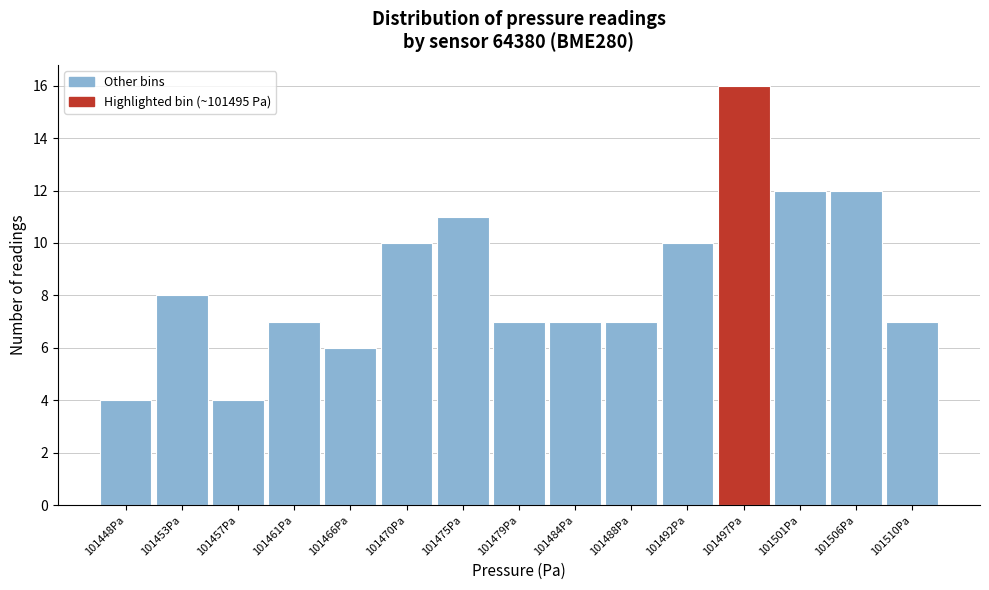

How tall is the bar that spans 101450.5 to 101455.0 on the x-axis? Neither the bar edges nor the heights are printed on the chart, so give them approximately, as read against the axes.

8